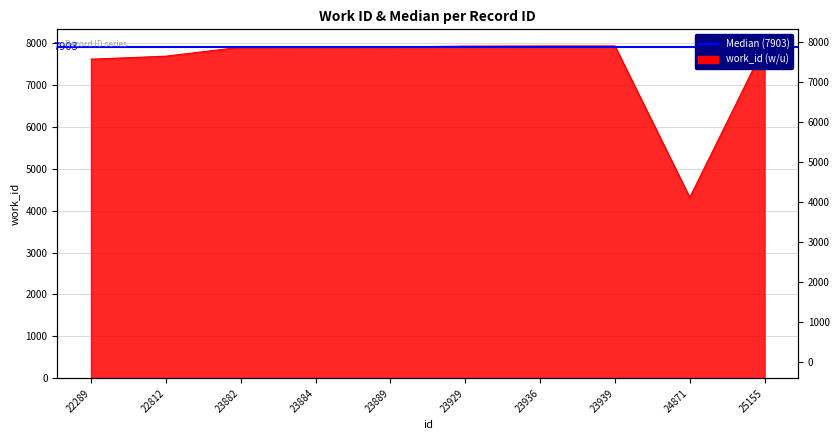

What is the sum of the values at 23884 and 24871?

12217